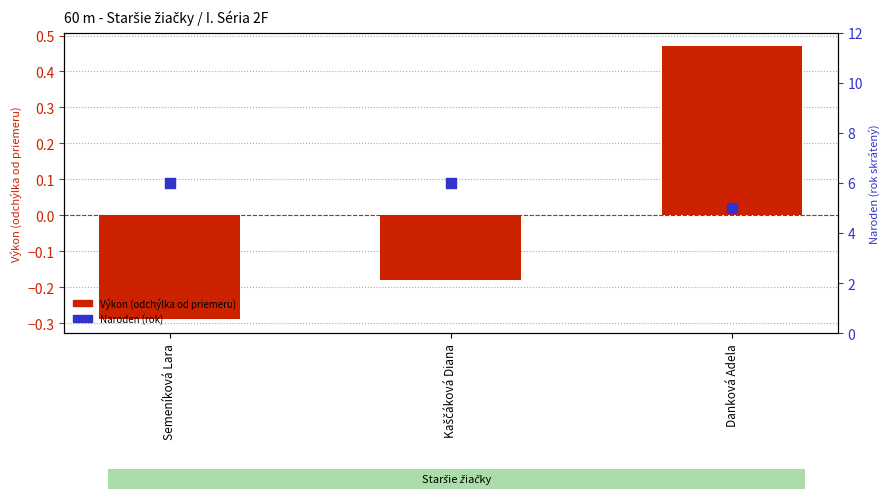

What is the total value across all series at Danková Adela?

5.5